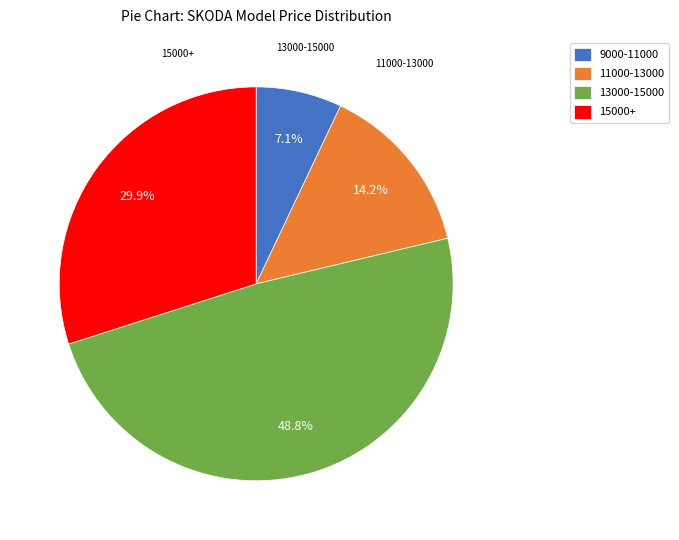

What is the largest slice in the pie chart?

13000-15000